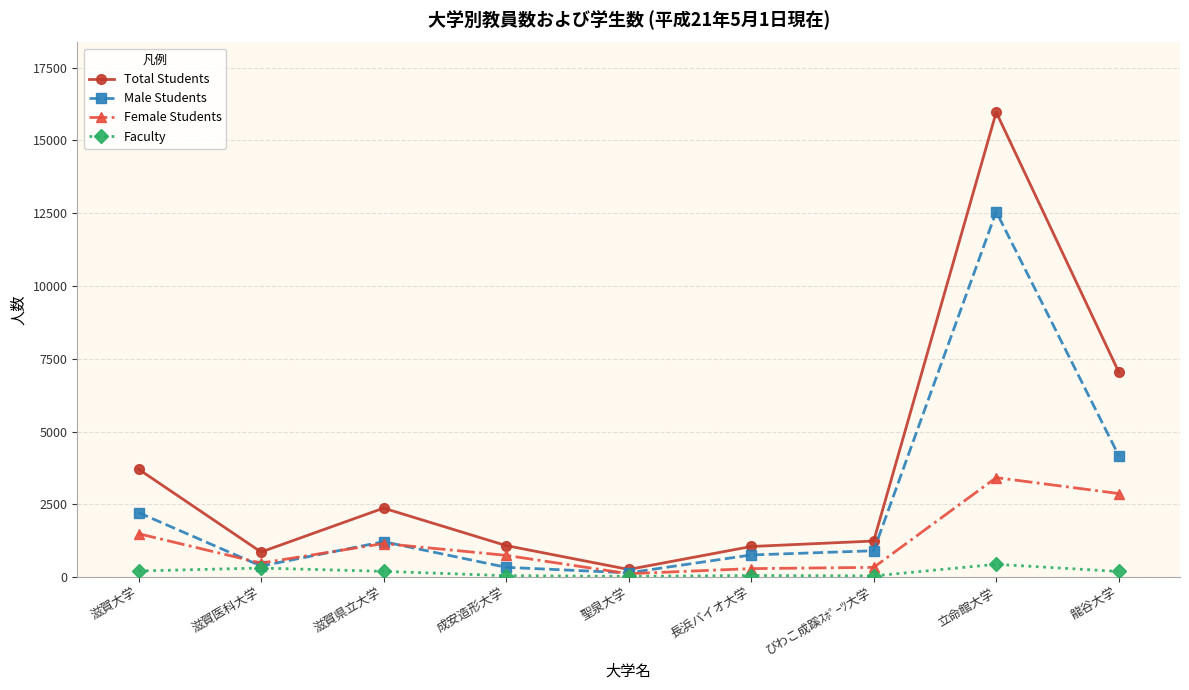

At how many categories does at least one series exceed 5668?

2